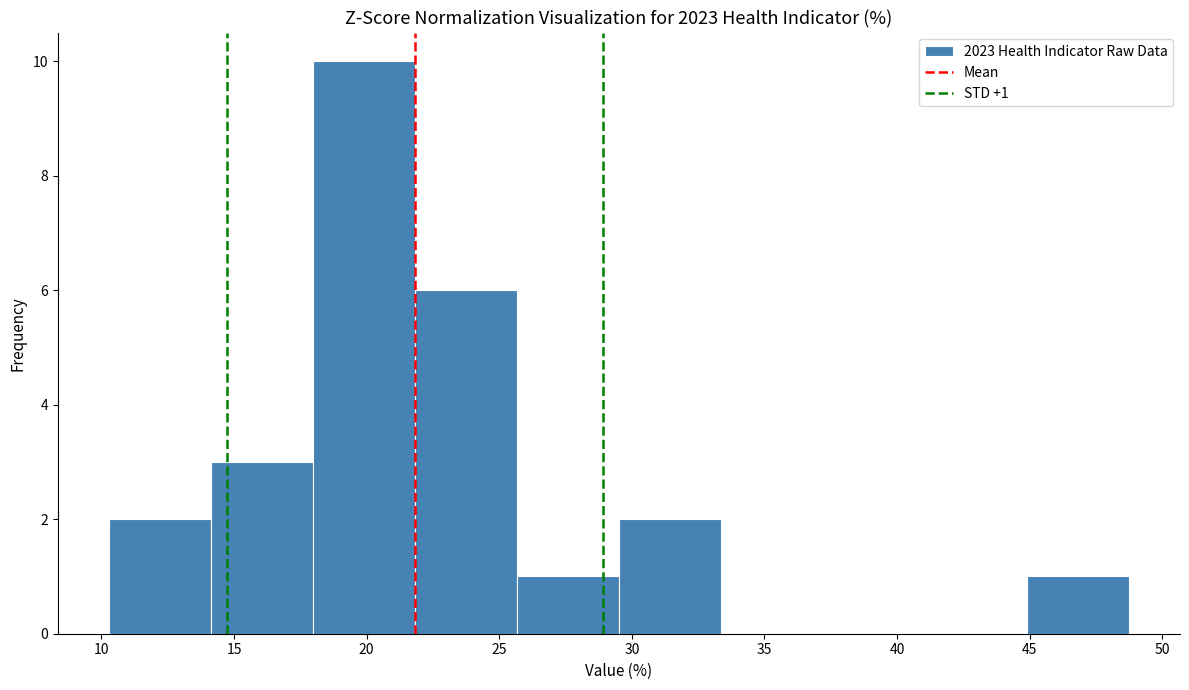

Over which range of the x-axis is the bar tallest?

18.0 to 22.0